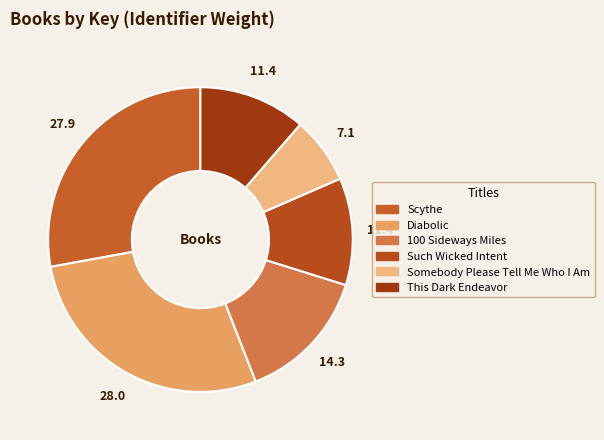

Rank the categories by value from lowest to highest.

Somebody Please Tell Me Who I Am, This Dark Endeavor, Such Wicked Intent, 100 Sideways Miles, Scythe, Diabolic